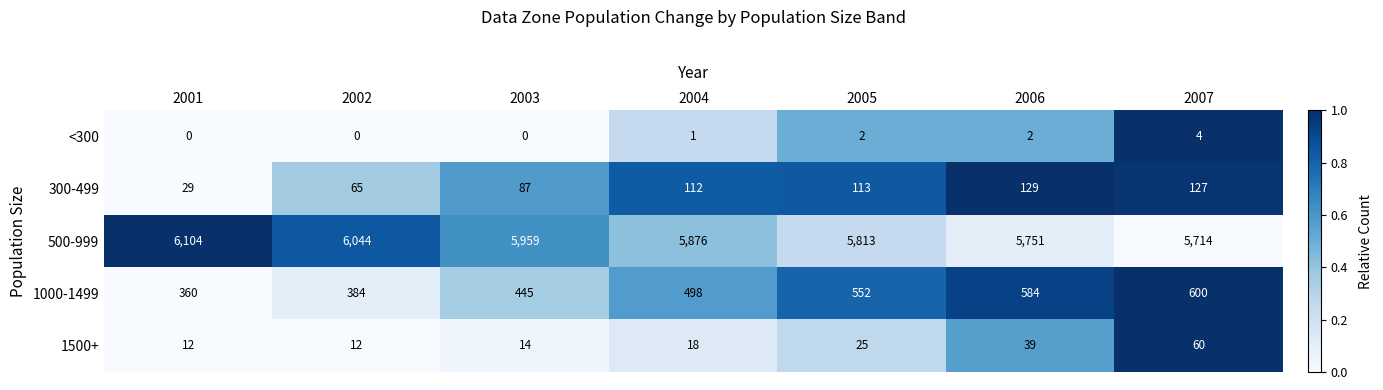

At which category does the chart reach its peak across all series?

2001